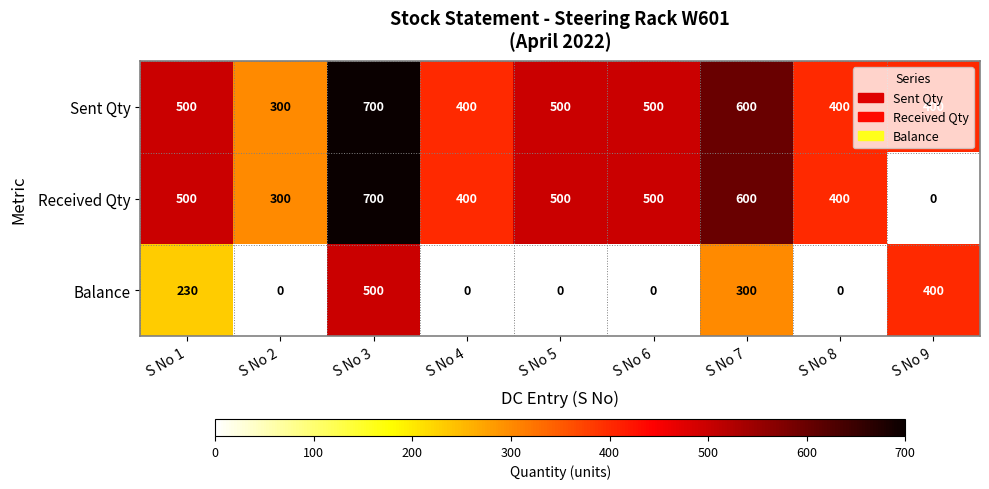

What is the maximum value for Received Qty?

700